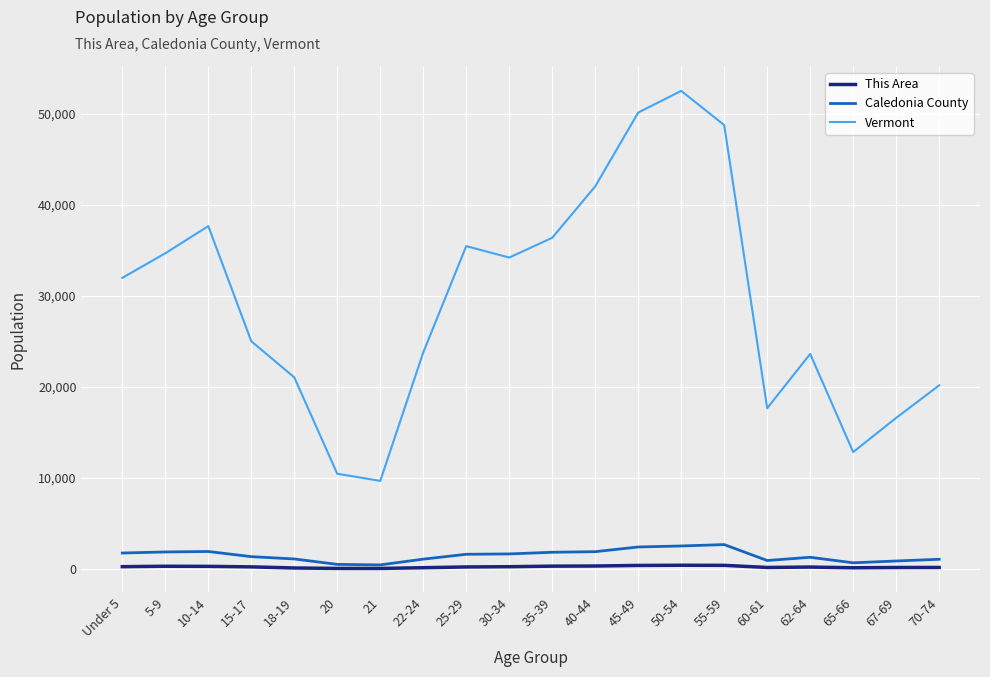

What is the minimum value for Vermont?

9651